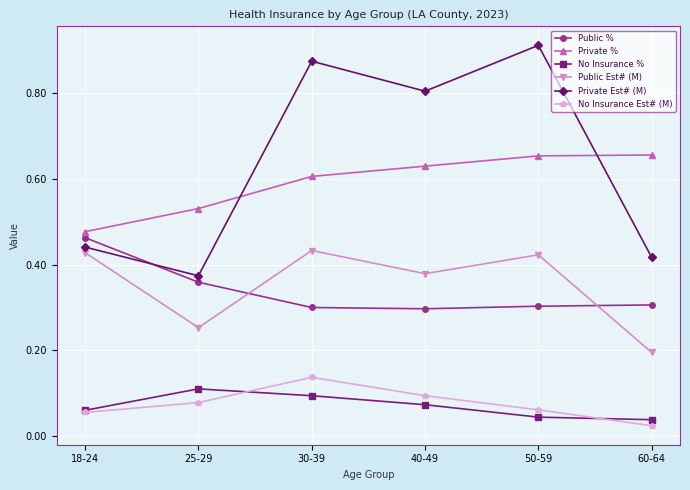

True or false: Public Est# (M) and No Insurance % cross at least once.

False